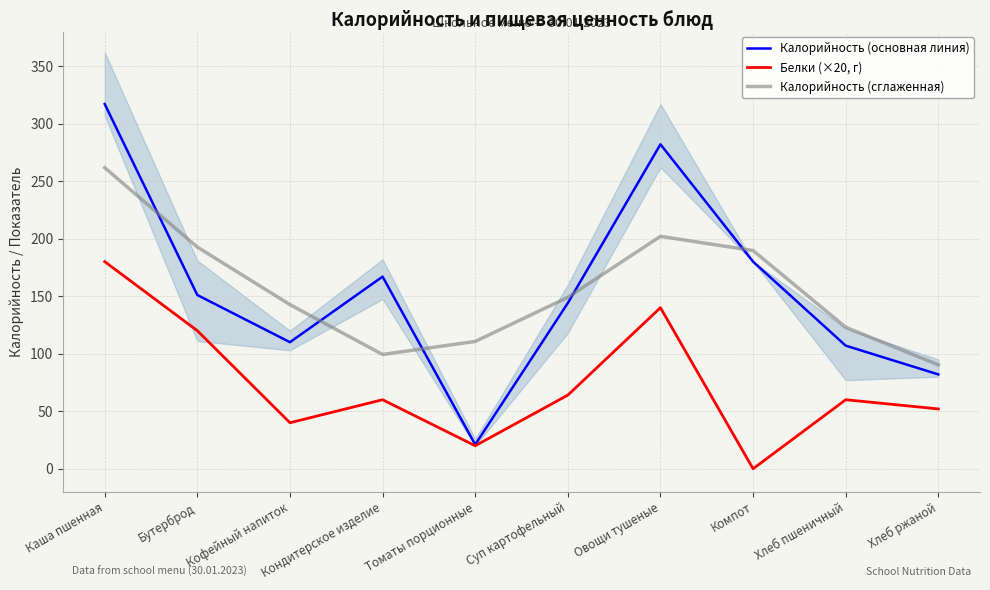

How many values in Белки (×20, г) are above zero?

9